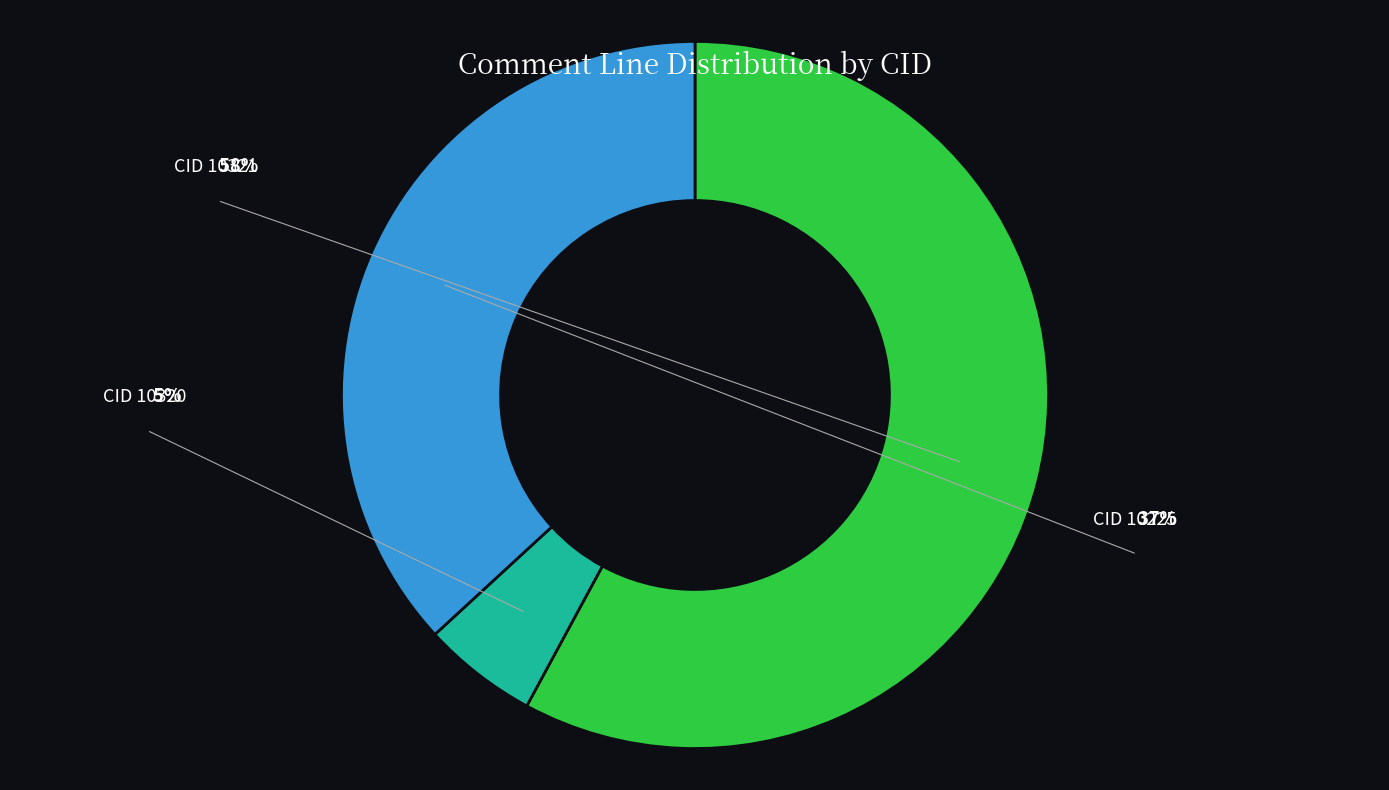

Between 10321 and 10320, which is larger?

10321